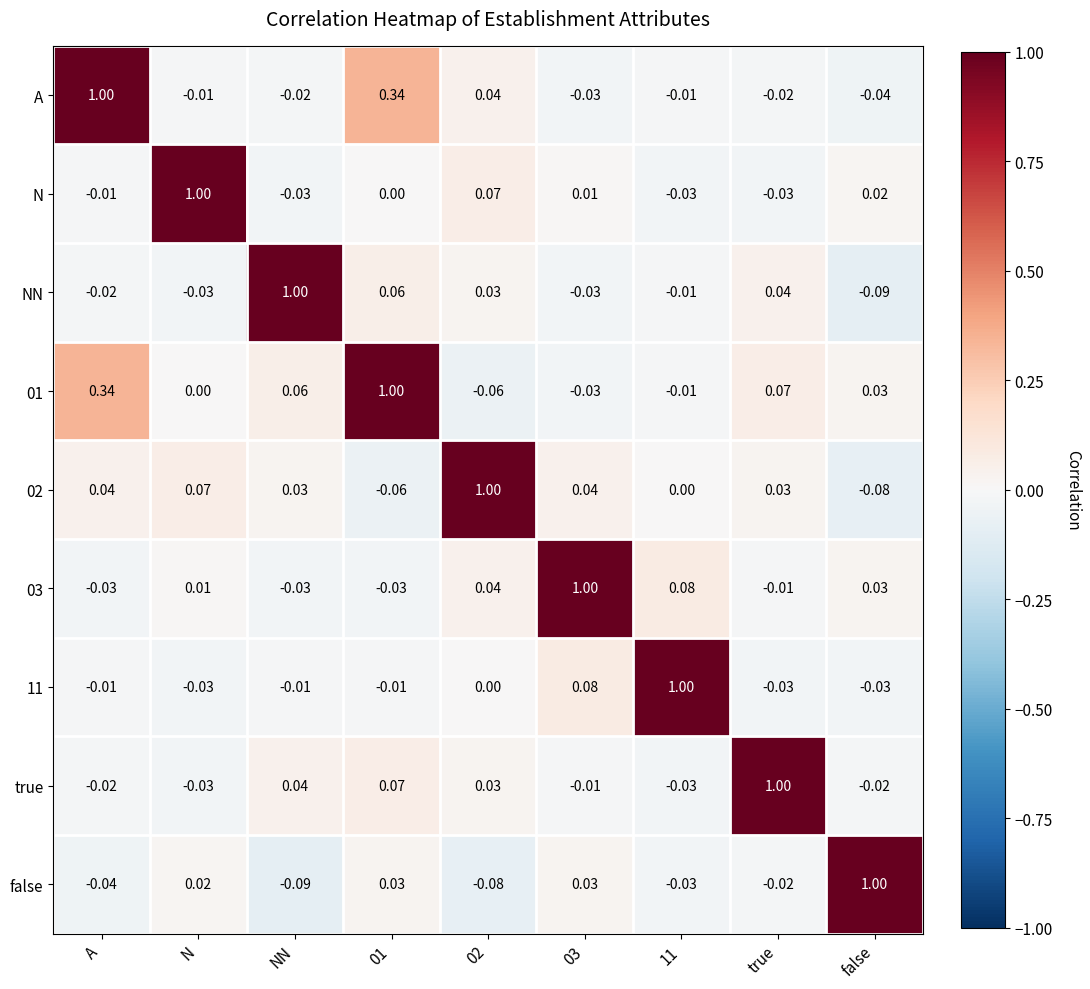

At which label does false first exceed 0?

N